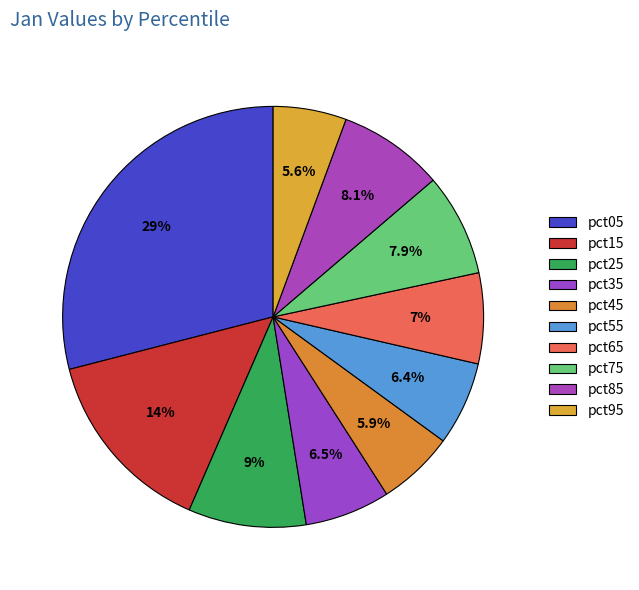

Which category has the biggest portion of the pie?

pct05